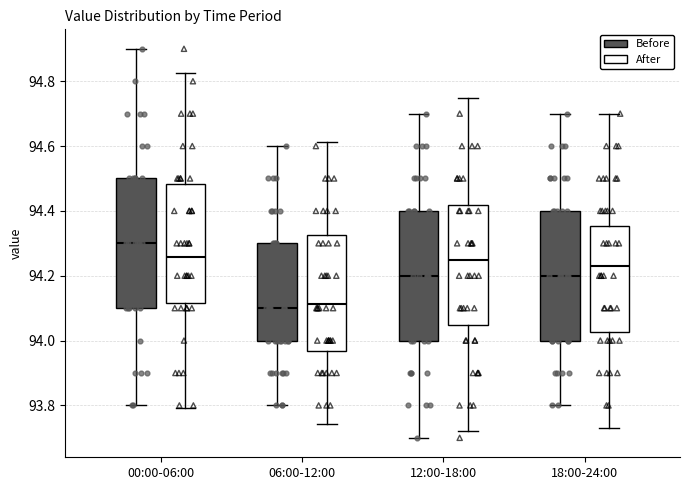

Which box is the tallest, from its lower edge to its upper edge?

00:00-06:00 (After)